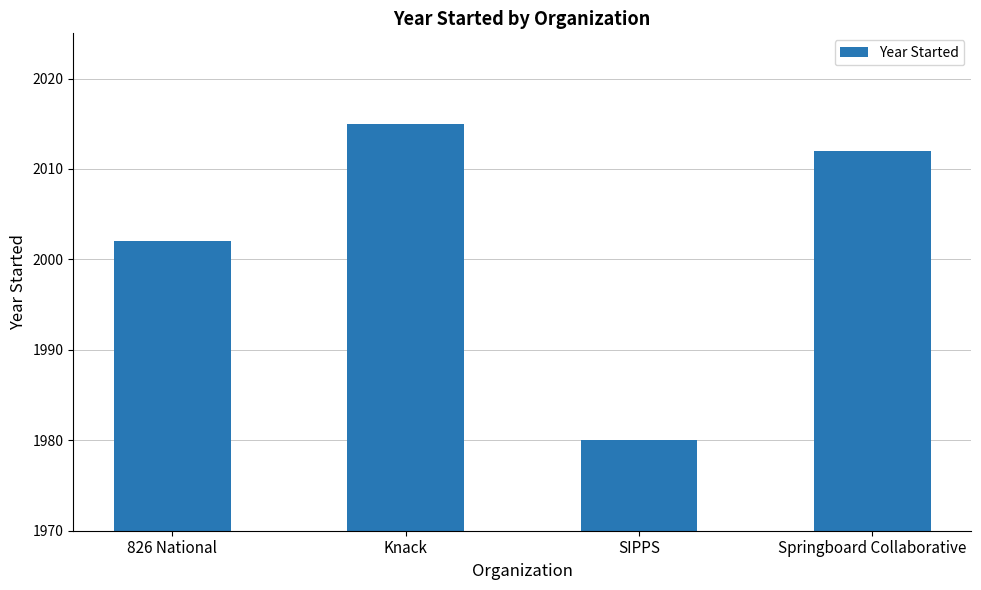

Reading right to left, extract all data points from this chart.

2012	1980	2015	2002